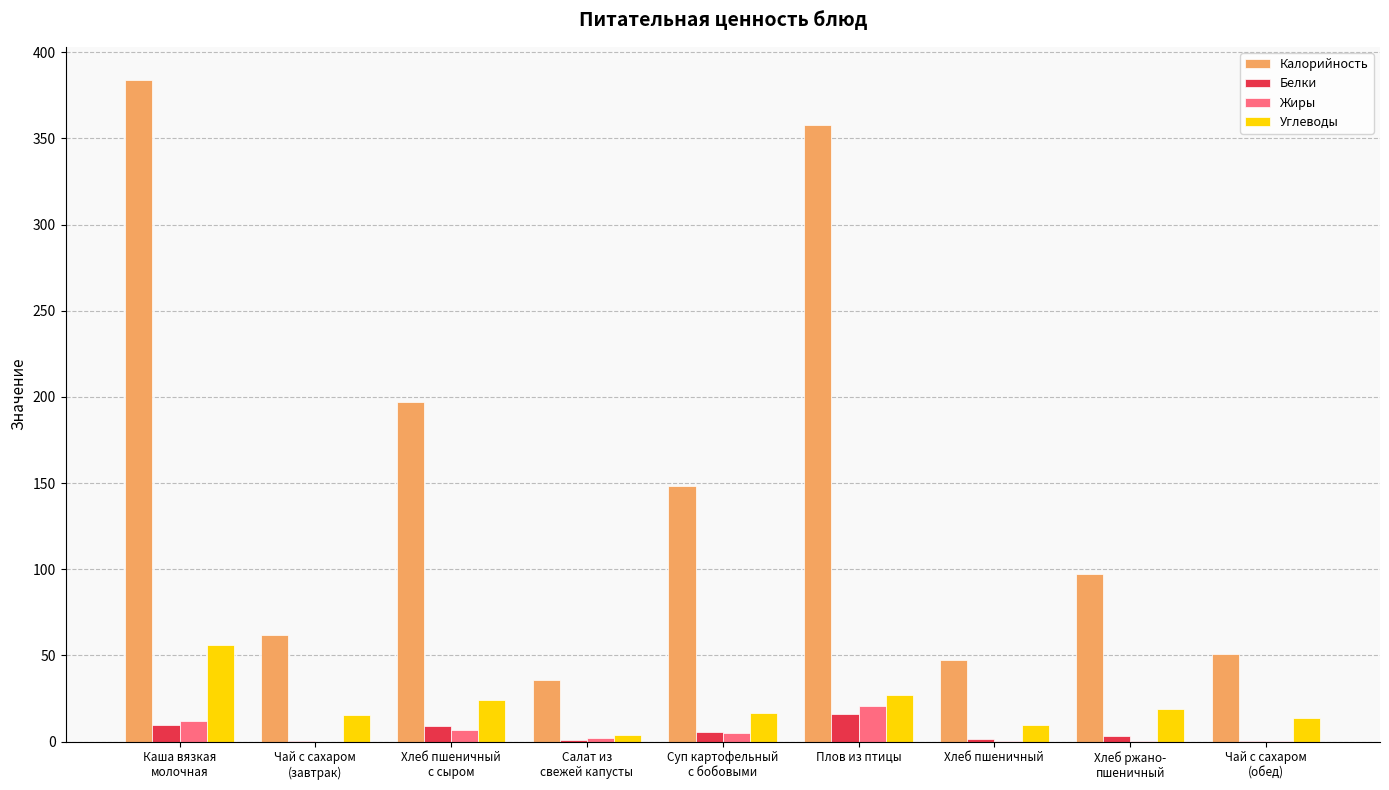

The value of Жиры at Хлеб пшеничный is 0.2. True or false?

True